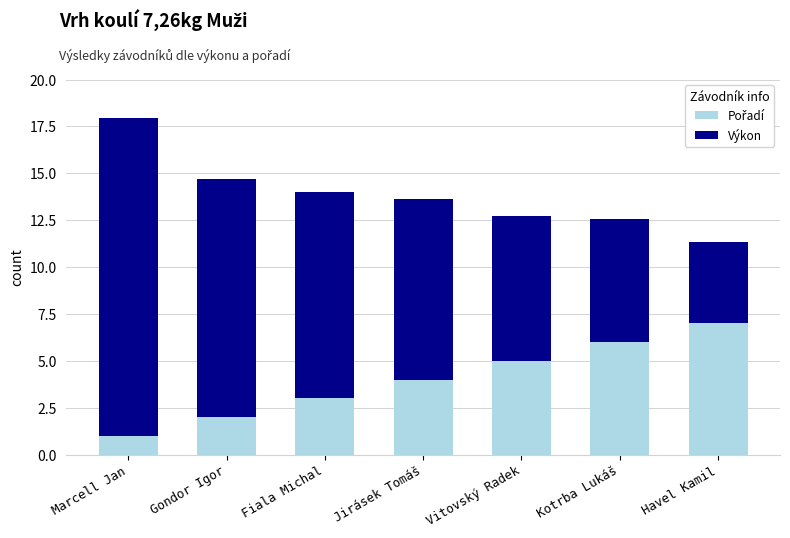

What is the total value across all series at Fiala Michal?

14.0